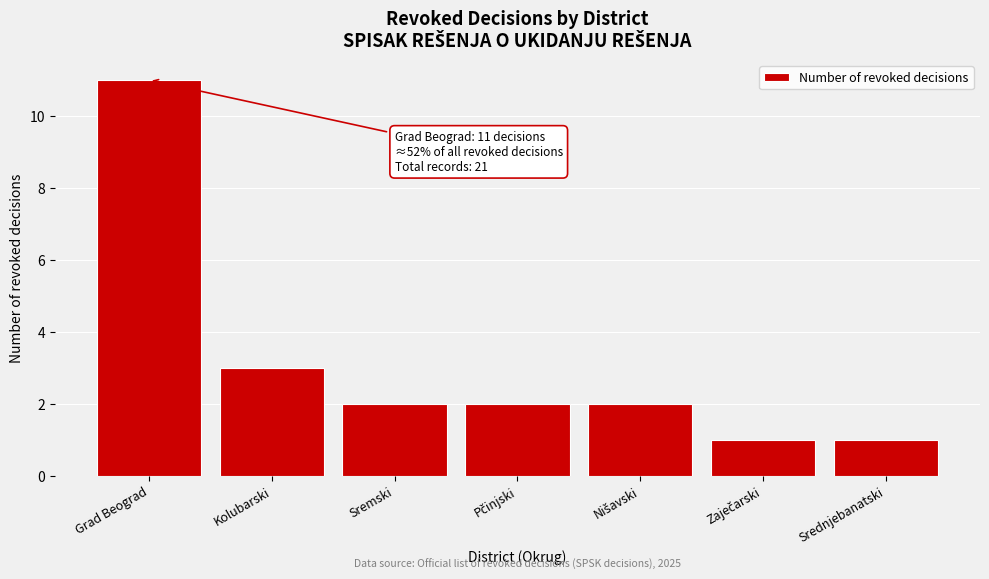

Reading left to right, what are all the values shown in this chart?

11	3	2	2	2	1	1